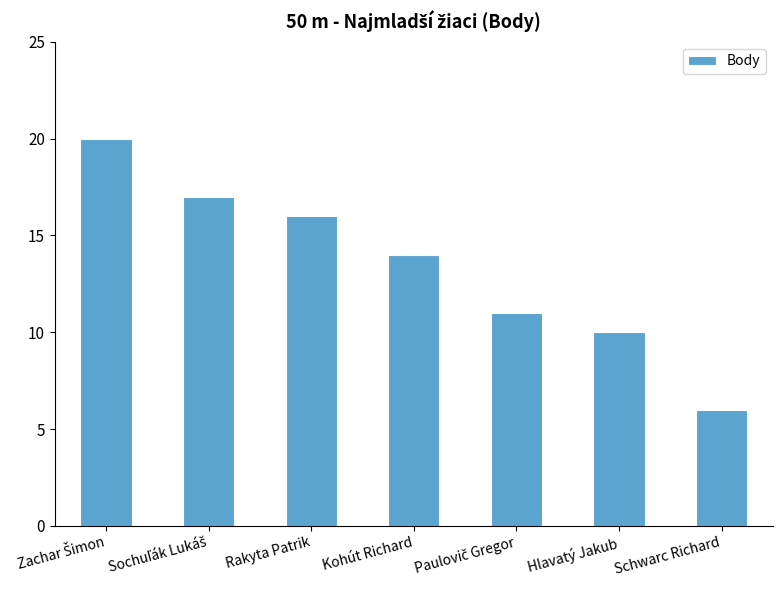

How many distinct data groups are displayed?

1